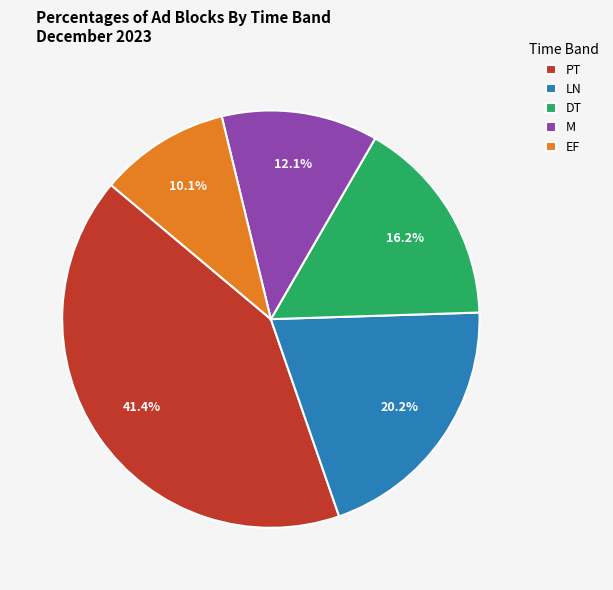

True or false: DT accounts for 1% of the total.

False